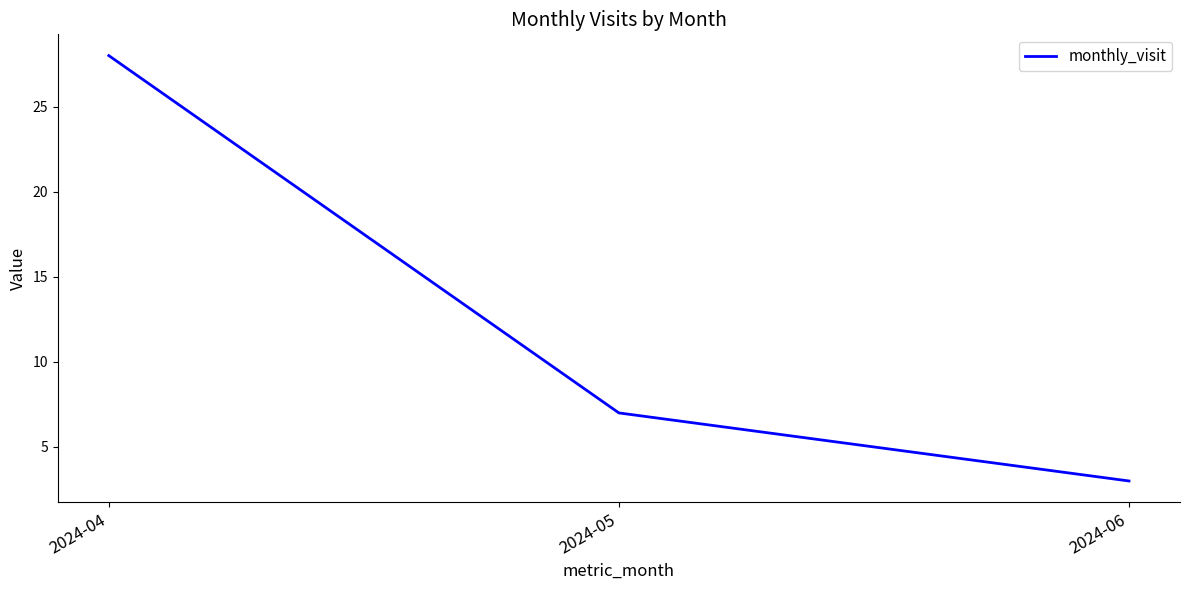

At which category does the chart reach its minimum across all series?

2024-06